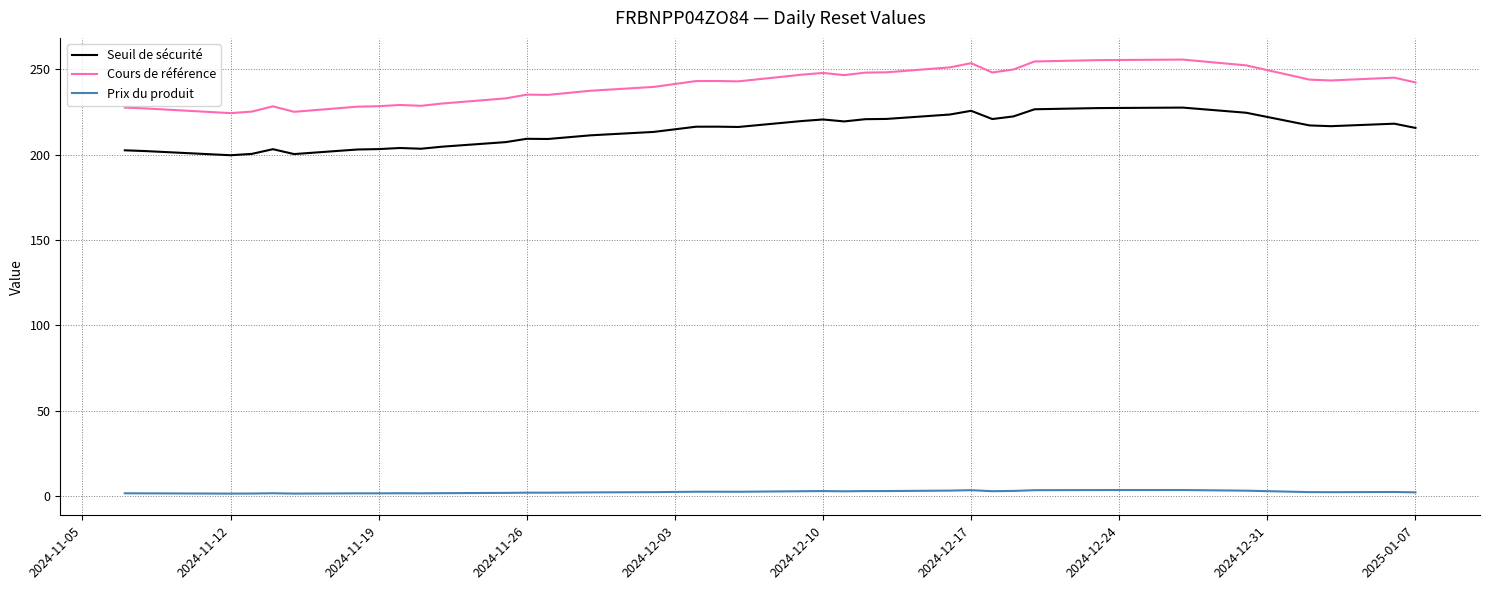

What is the minimum value for Cours de référence?

224.2